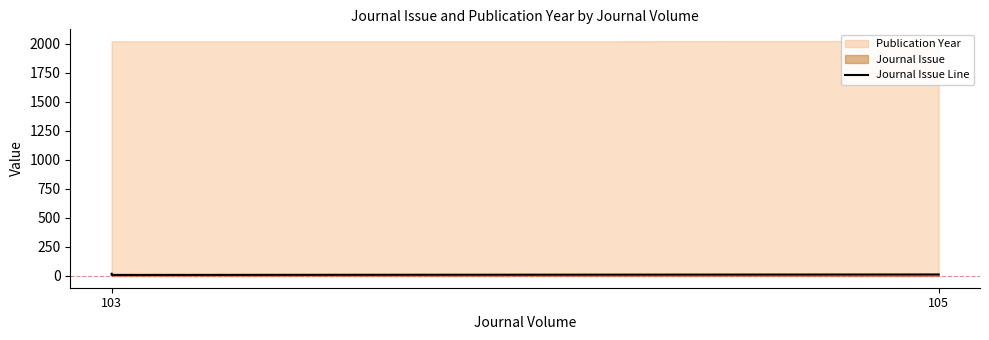

How many lines are shown in the chart?

1